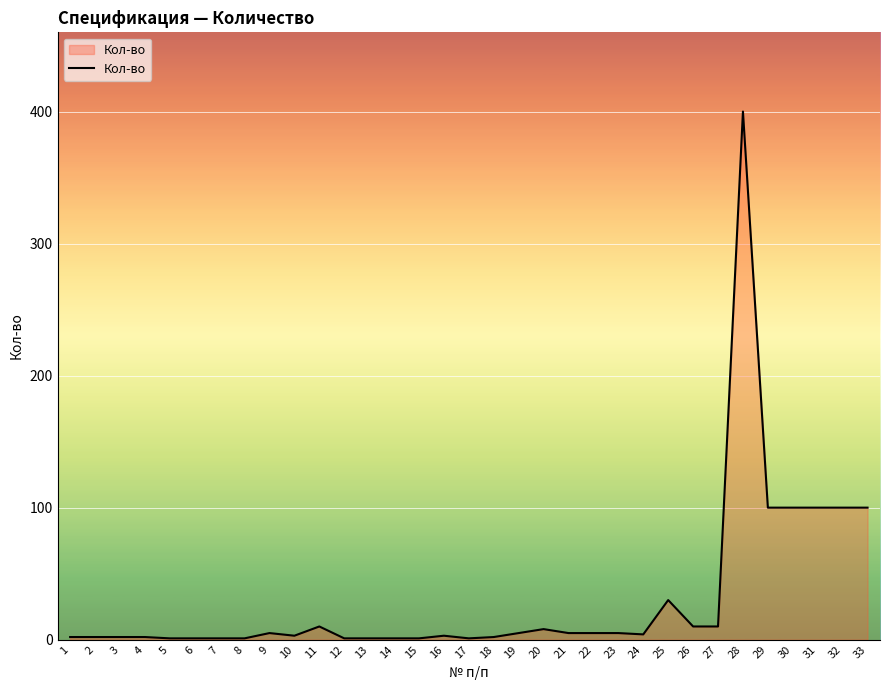

Does the chart display data point markers on the line(s)?

No